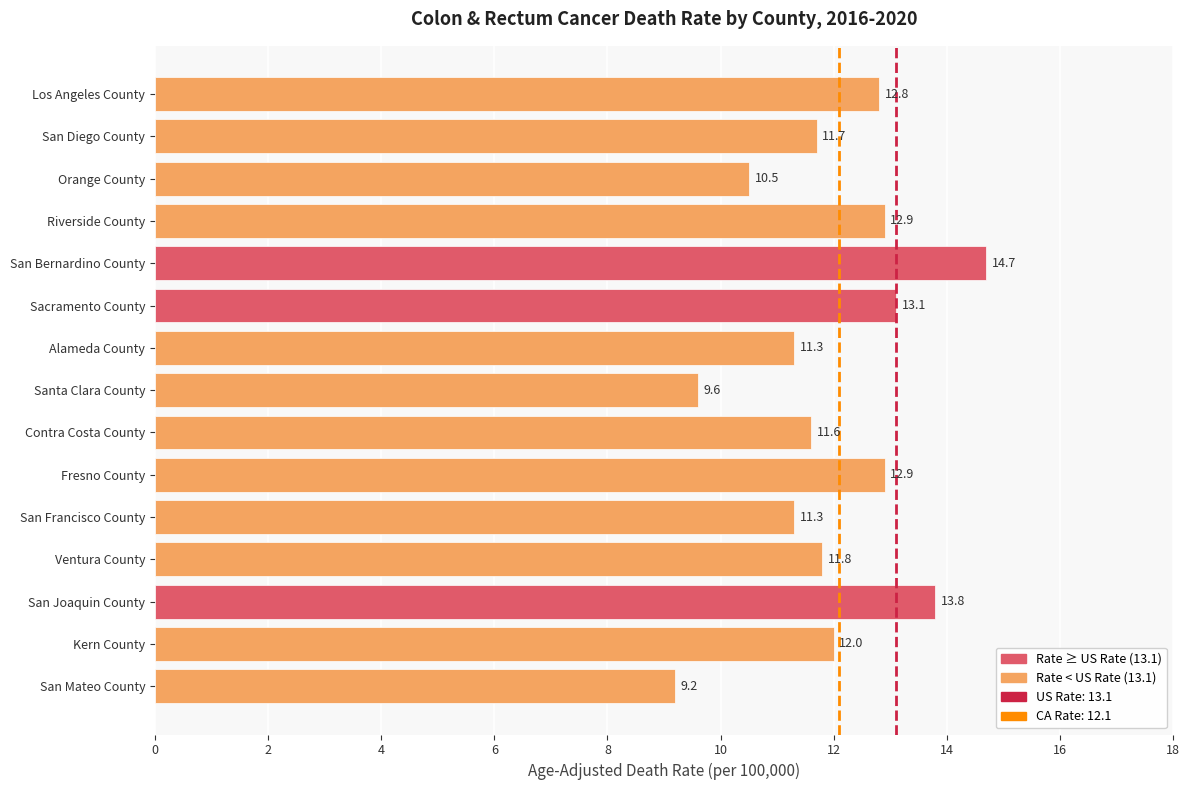

What is the minimum value shown in the chart?

9.2